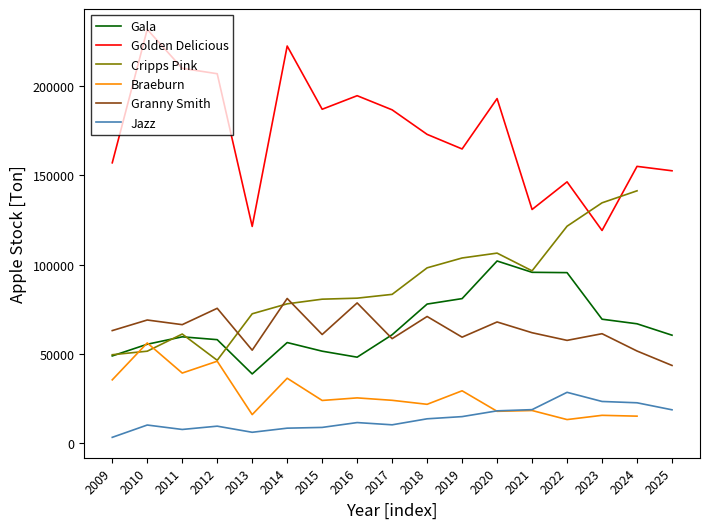

In Jazz, how many points are lower than both neighbors (excluding endpoints)?

3